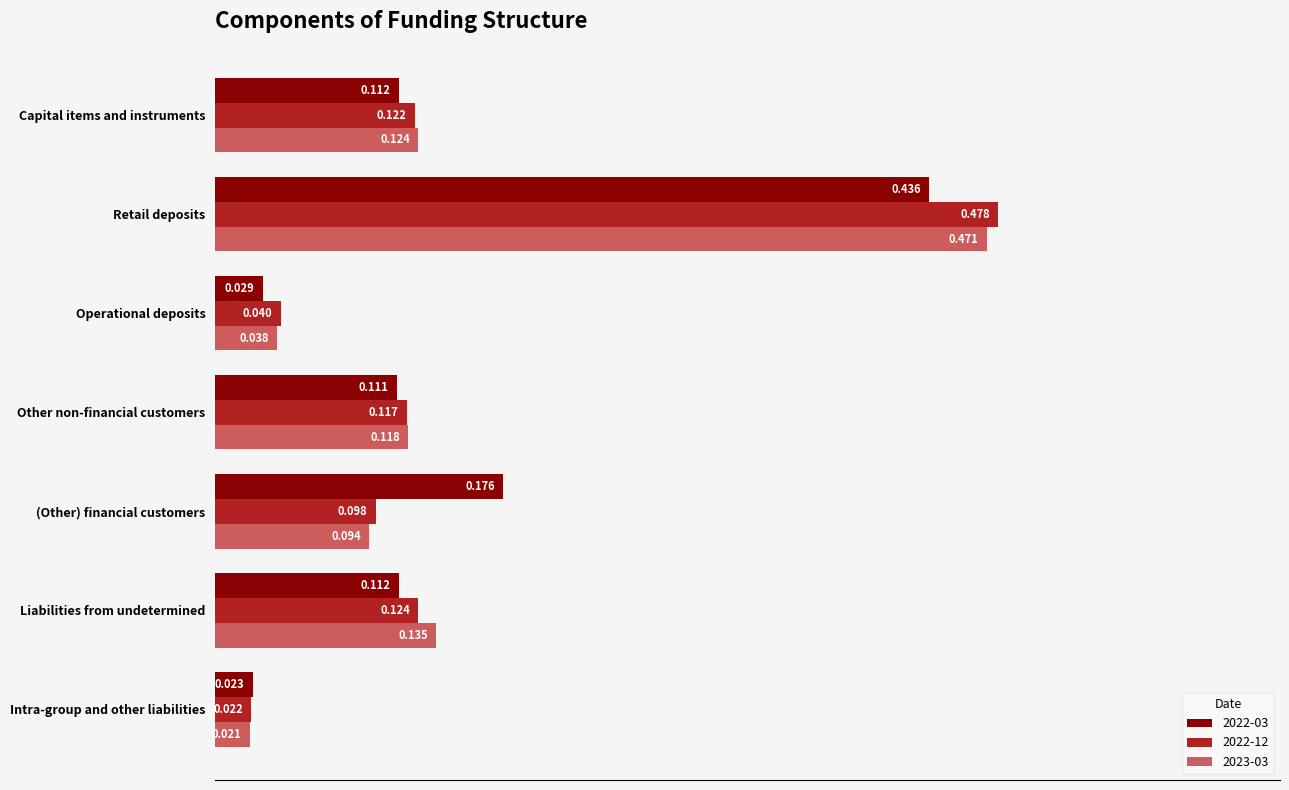

At which label is 2022-03 closest to 0?

Intra-group and other liabilities